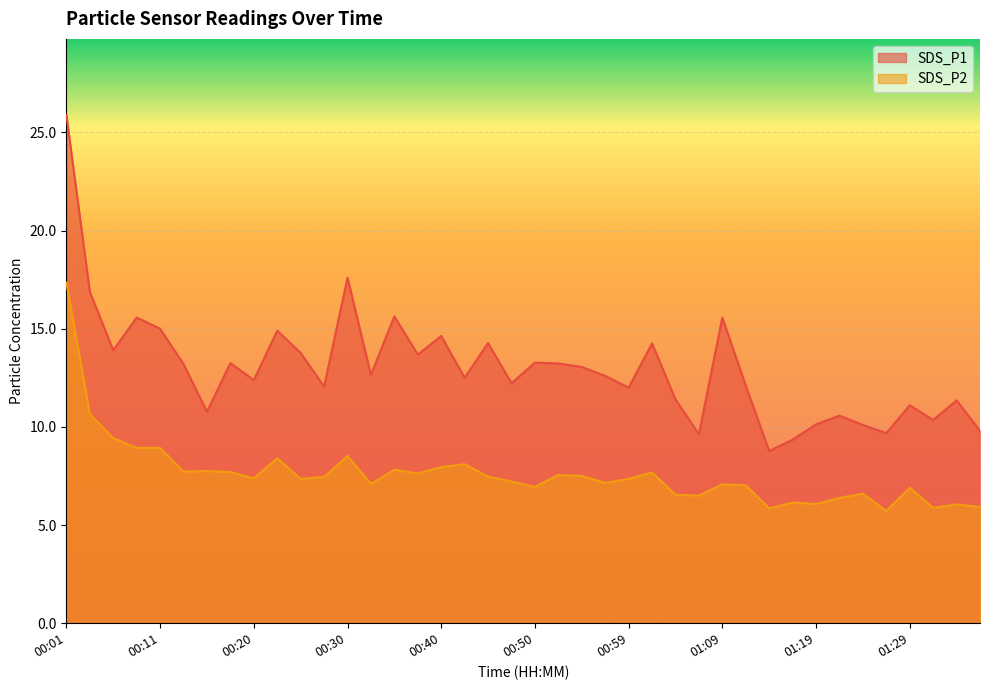

Which series has the largest range (max minus min)?

SDS_P1